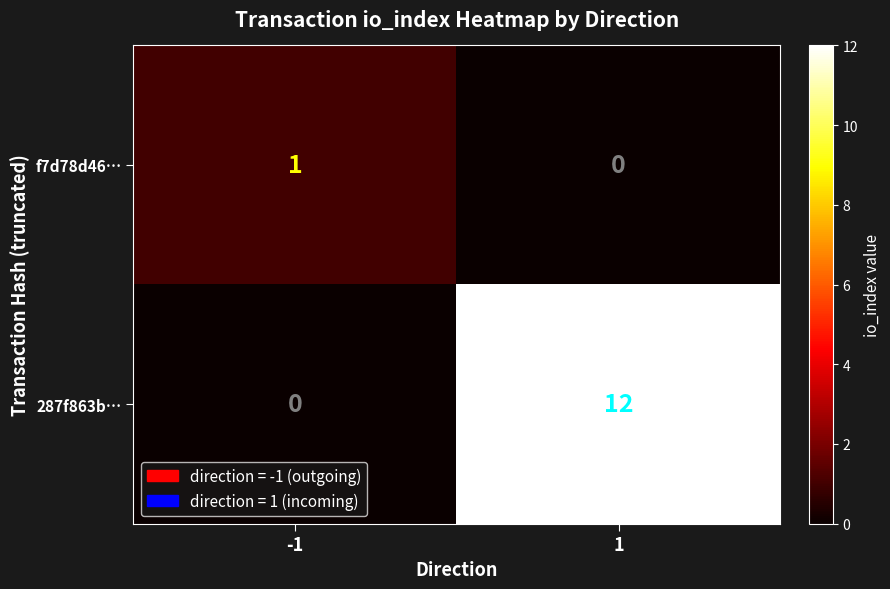

Reading left to right, what are all the values shown in this chart?

f7d78d46…: -1=1	1=0
287f863b…: -1=0	1=12